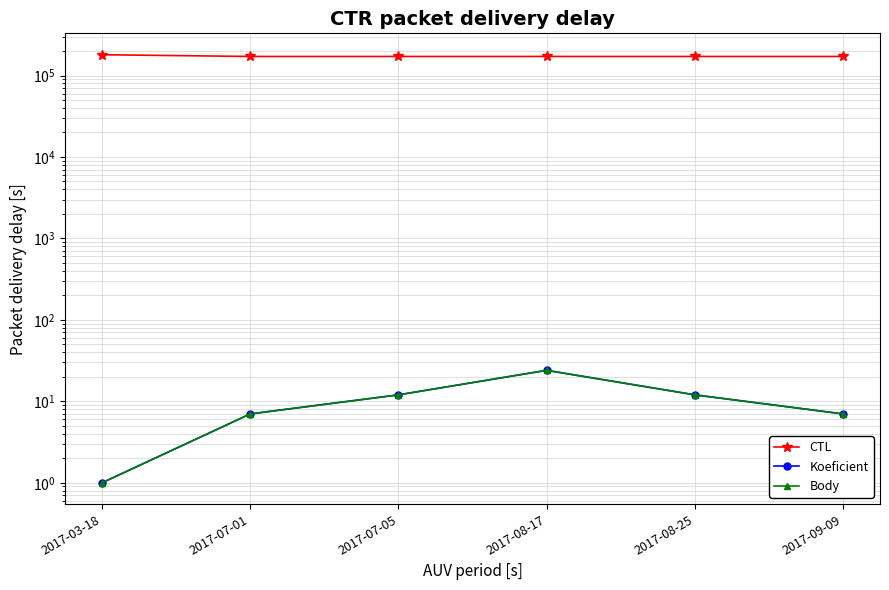

True or false: Body has more than 0 interior local peaks.

True